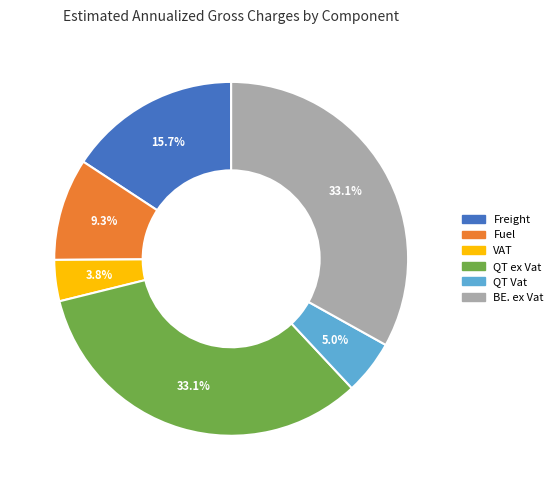

Which has a higher value, VAT or Freight?

Freight